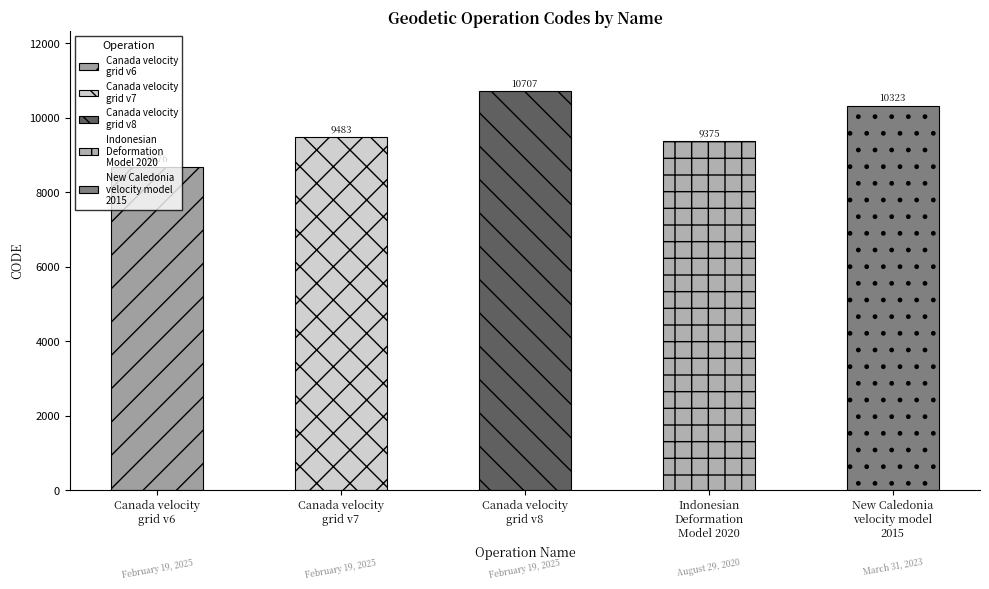

What is the label of the 2nd bar from the right?

Indonesian
Deformation
Model 2020